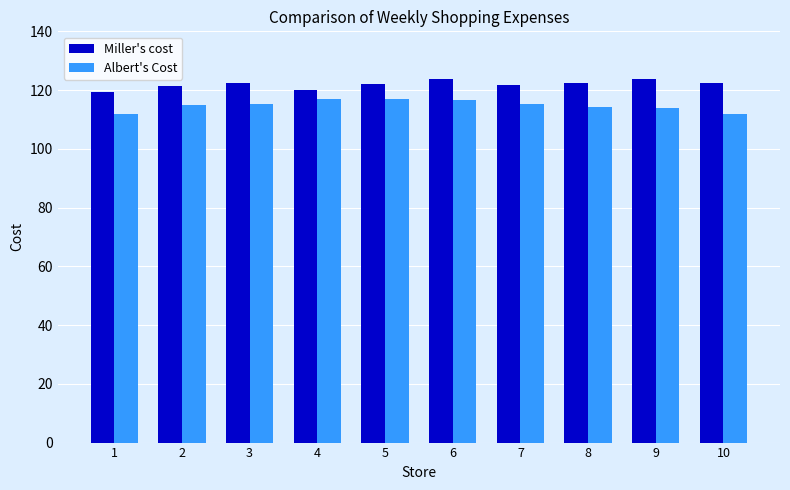

What is the greatest value displayed?

123.7